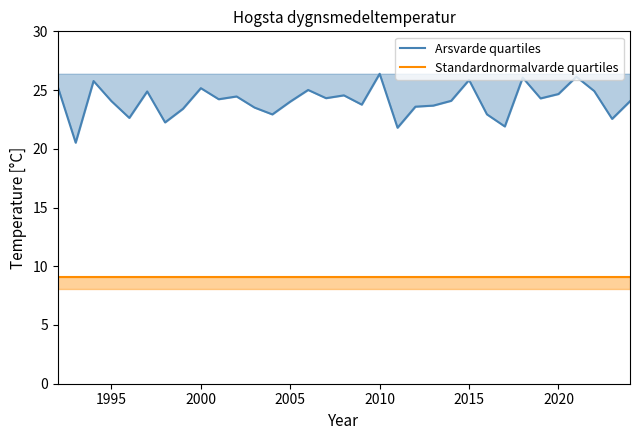

Rank the series by their maximum value, from lowest to highest.

Standardnormalvarde quartiles, Arsvarde quartiles